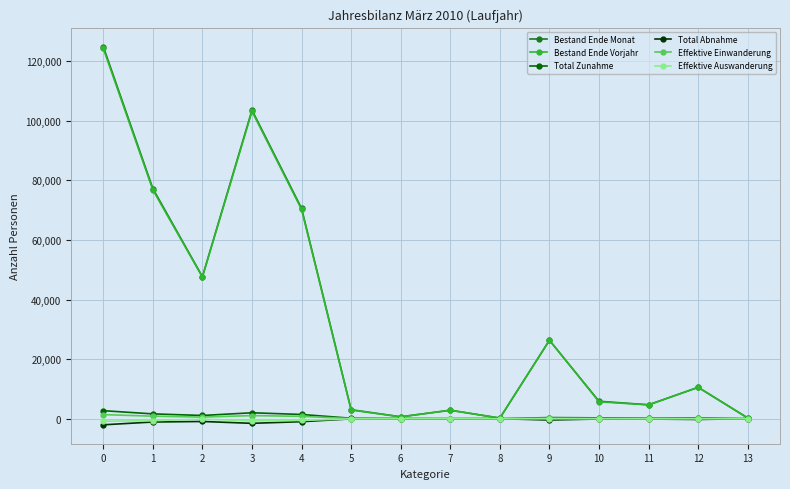

Where is the first local maximum for Bestand Ende Vorjahr?

3